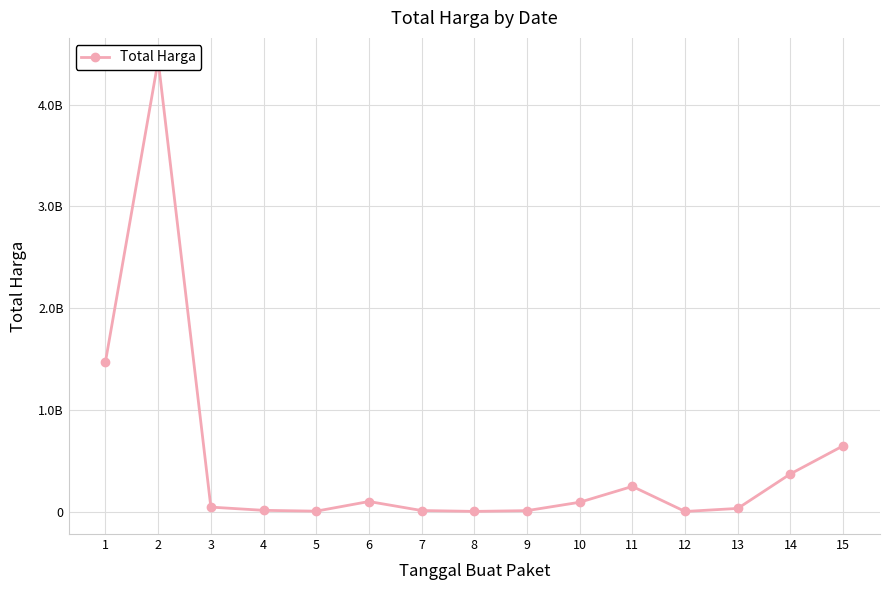

How many lines are shown in the chart?

1